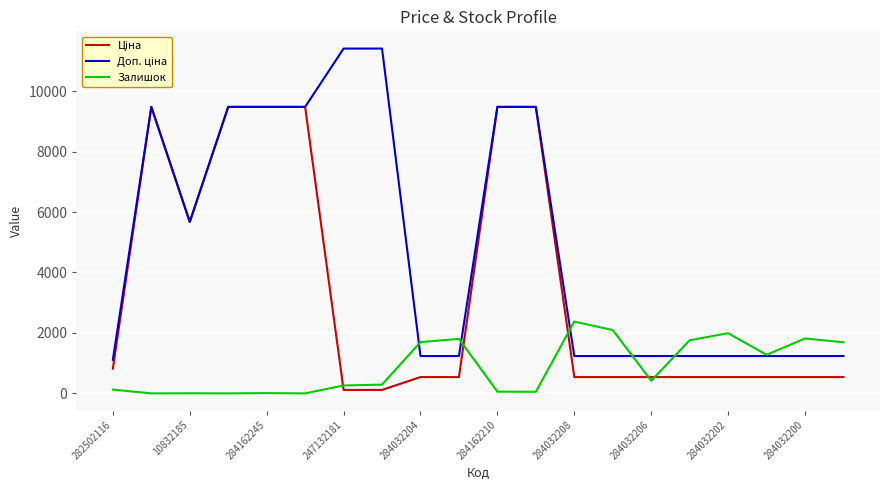

Does the chart display data point markers on the line(s)?

No